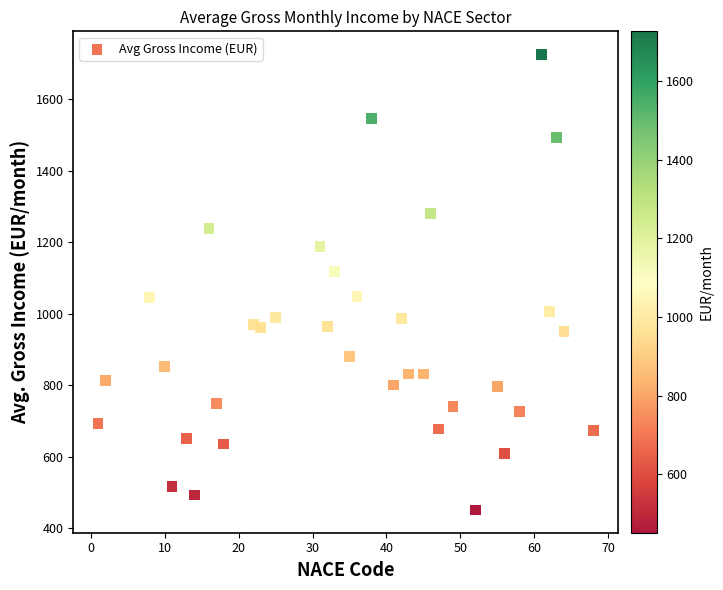

What is the range of X values (max minus min)?

67.0